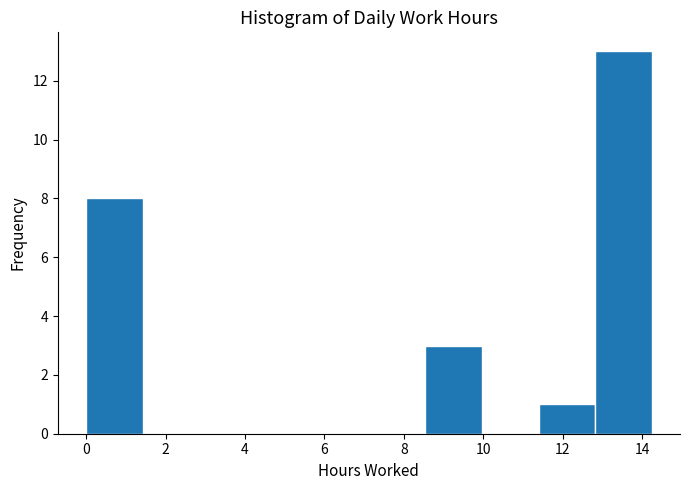

What is the height of the bar covering 11.4 to 12.8 on the x-axis? Neither the bar edges nor the heights are printed on the chart, so give them approximately, as read against the axes.

1